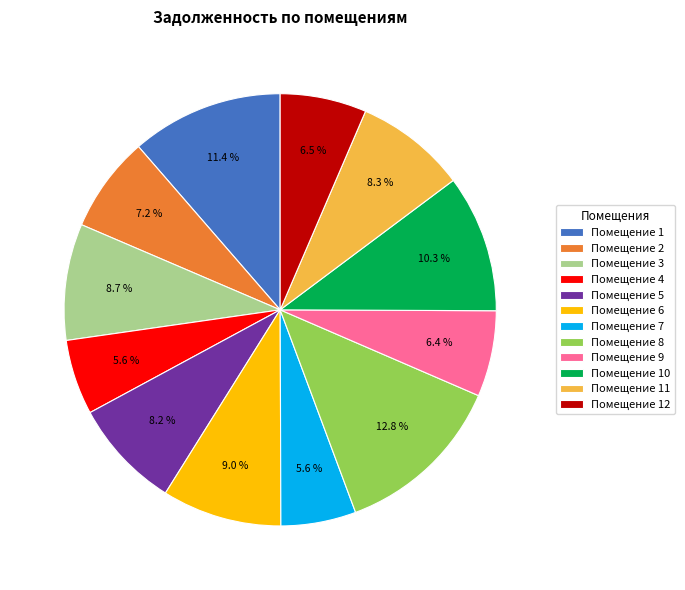

Do Помещение 1 and Помещение 7 together represent more than half of the pie?

No